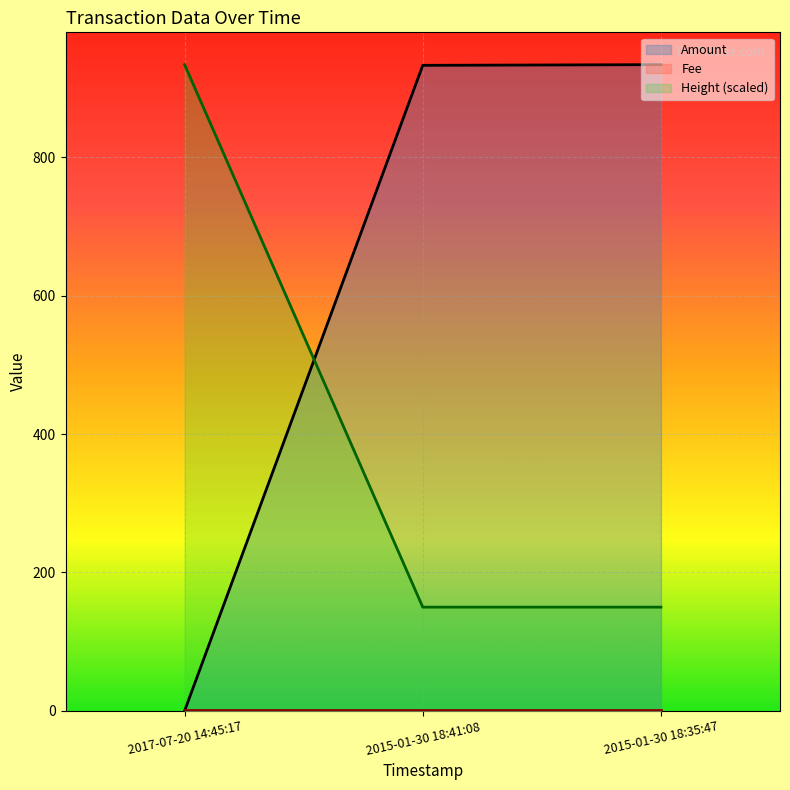

Between 2015-01-30 18:35:47 and 2015-01-30 18:41:08, which is larger?

2015-01-30 18:35:47